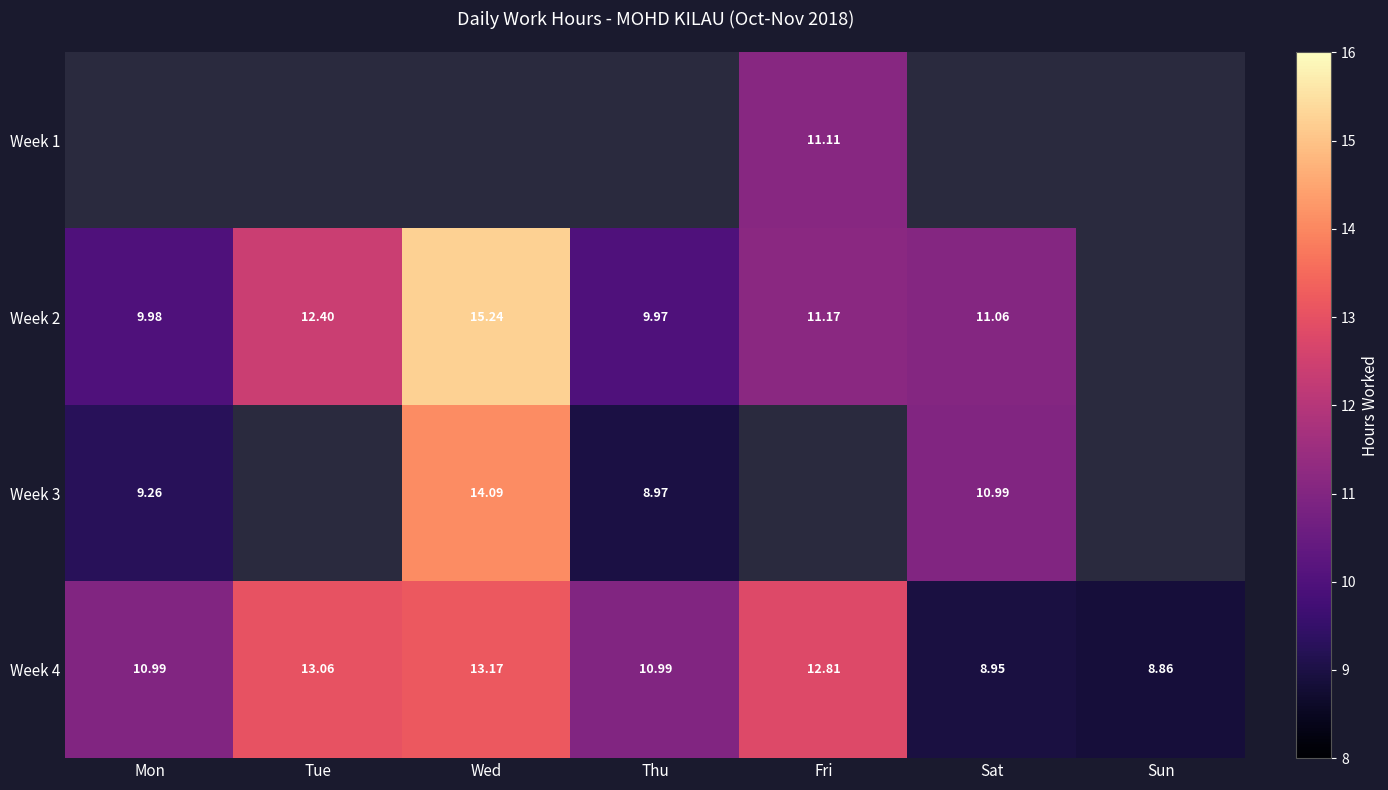

Is the value of Week 4 at Sun greater than the value of Week 2 at Mon?

No